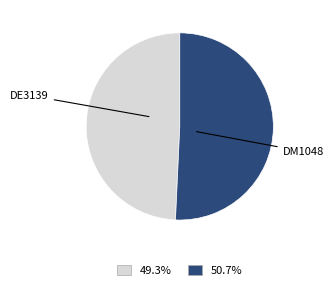

Which has a higher value, DE3139 or DM1048?

DM1048